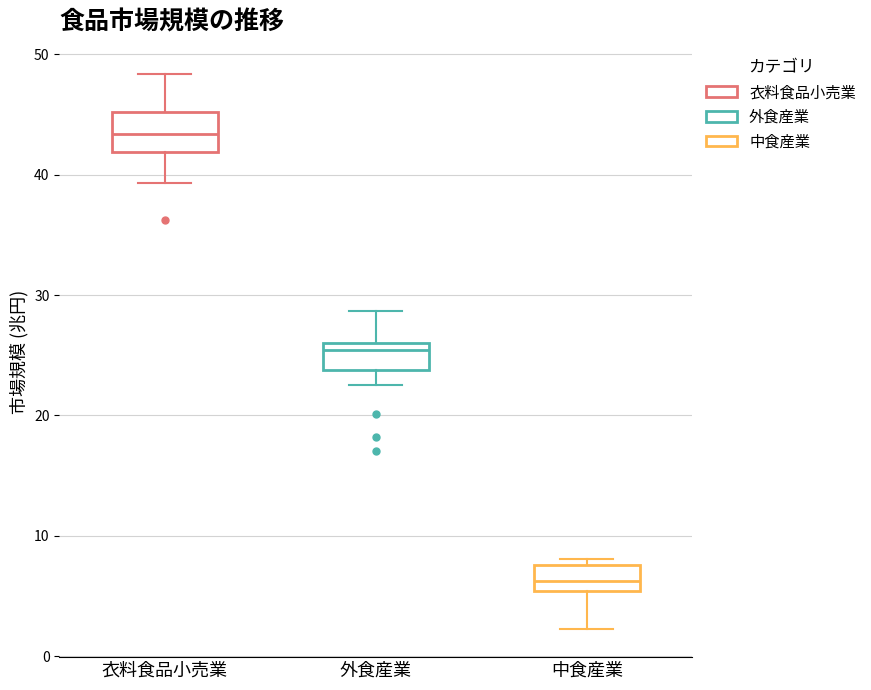

Where does the upper whisker of the box for 外食産業 end on the y-axis? The values are not printed on the chart, so give them approximately, as read against the axis.

29